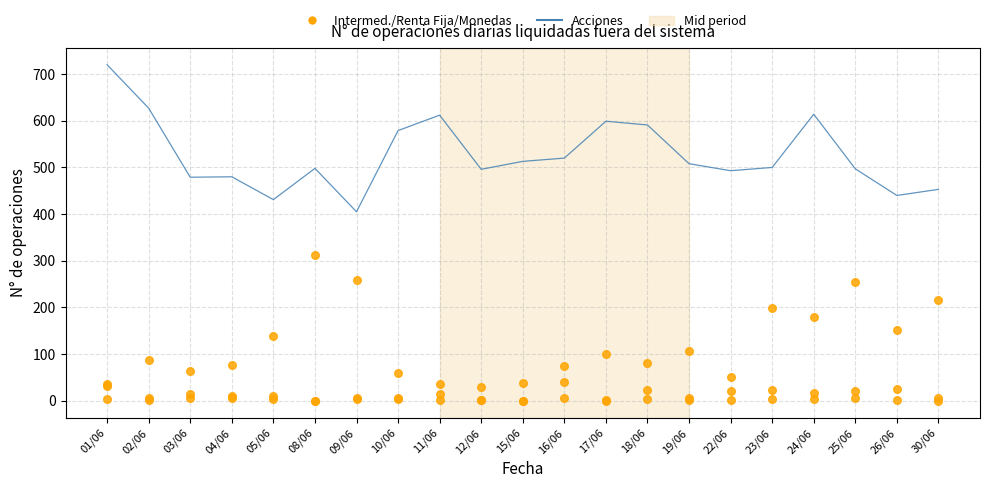

At which category is the sum across all series the highest?

24/06